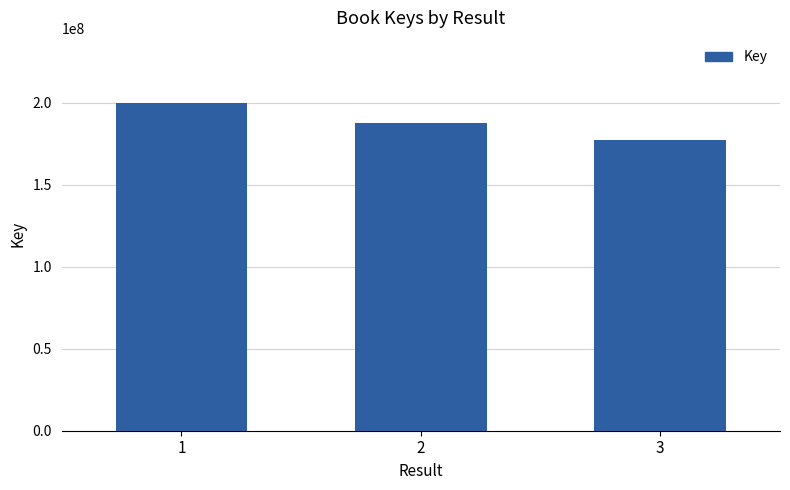

What is the value of the 2nd bar from the left?

187702566